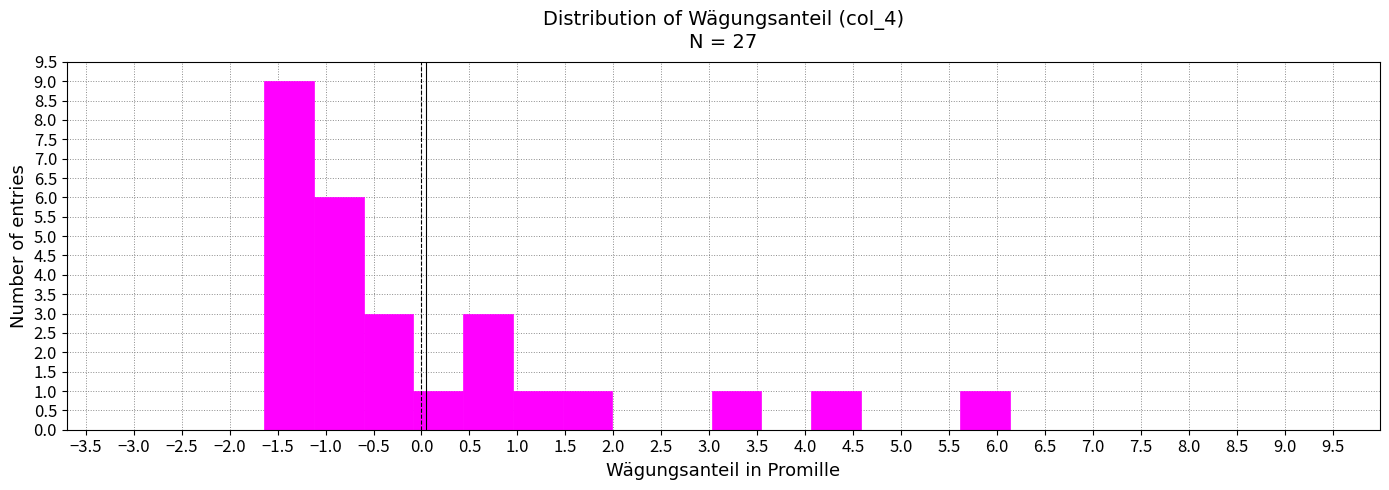

Over which range of the x-axis is the bar tallest?

-1.65 to -1.10